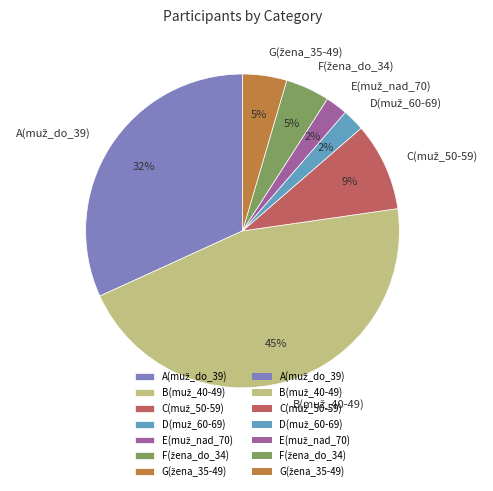

Does any single category account for the majority?

No